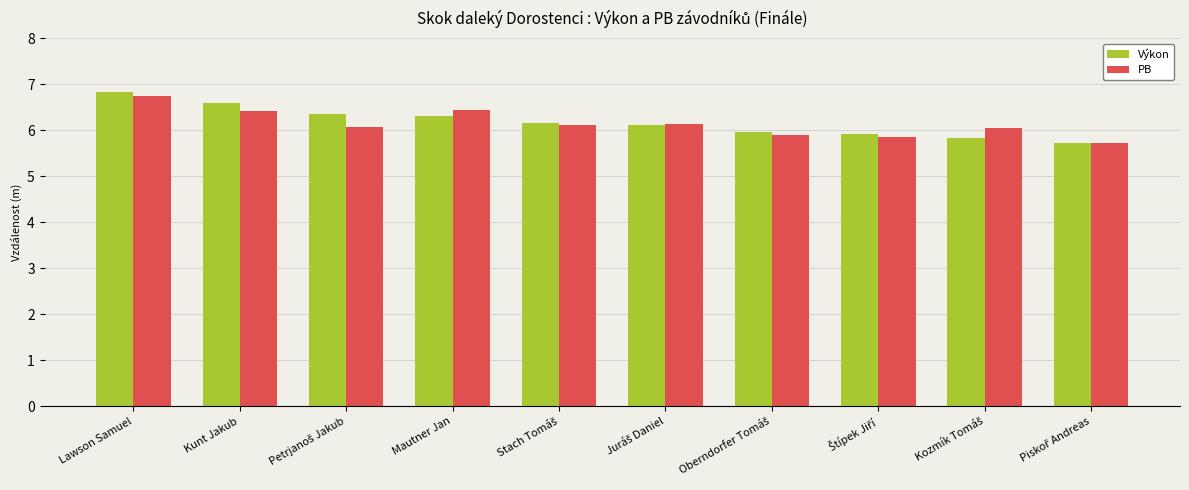

What is the label of the 2nd bar from the left?

Kunt Jakub